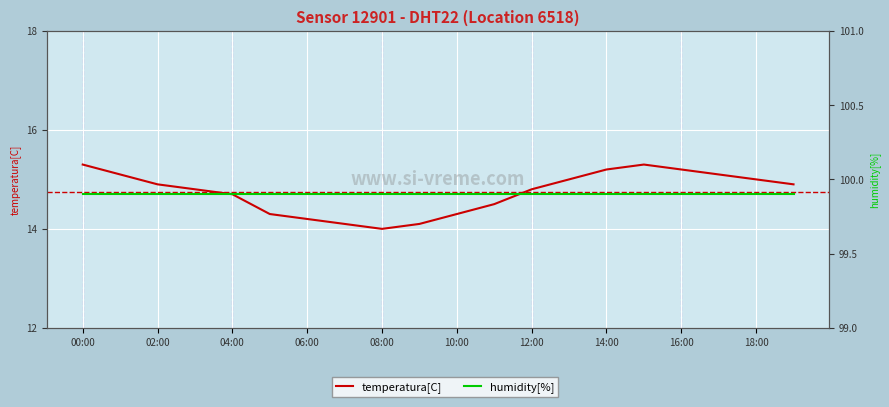

True or false: temperatura[C] has more than 0 points higher than both neighbors.

True